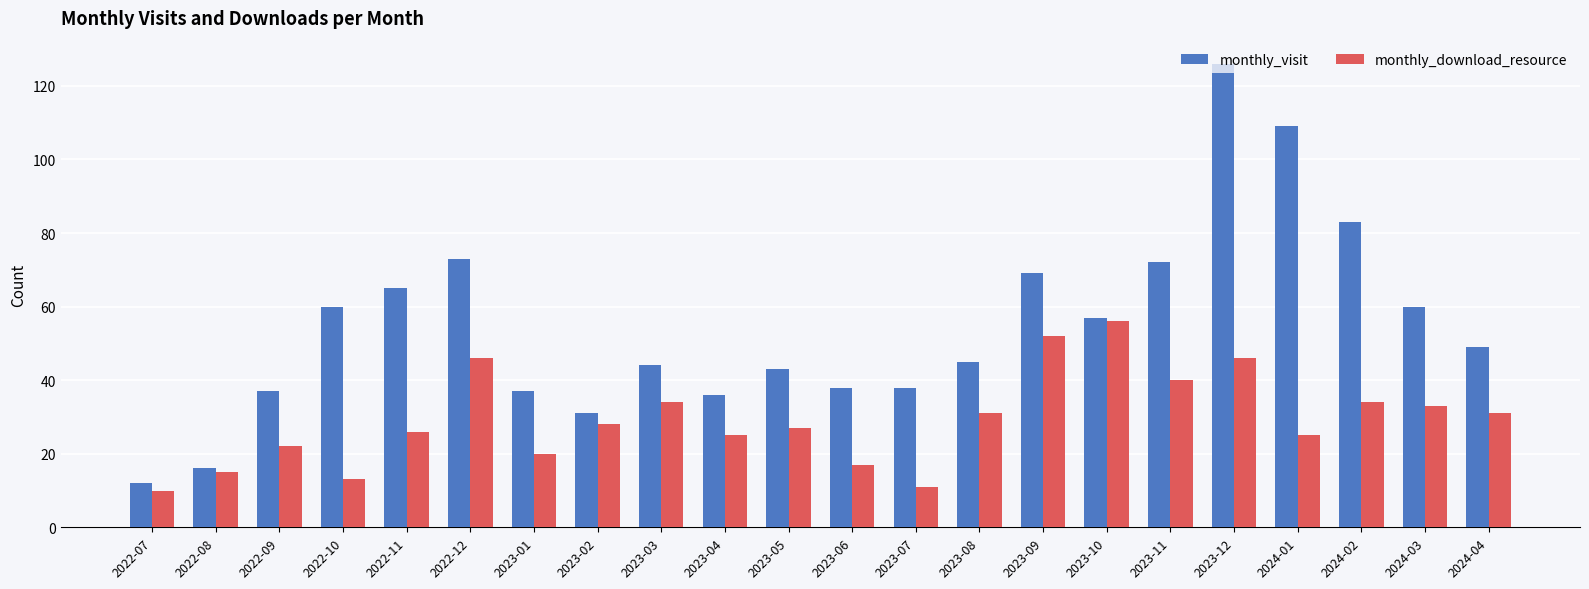

Read the monthly_visit value at 2022-12, to the nearest 50.

50